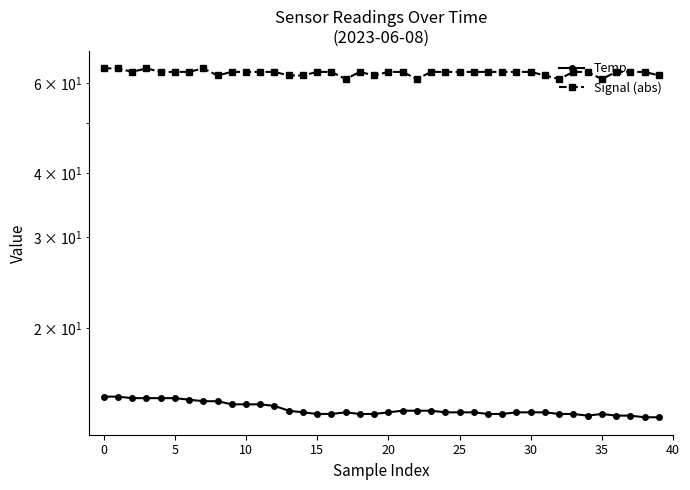

How many interior local valleys does the Temp series have?

1